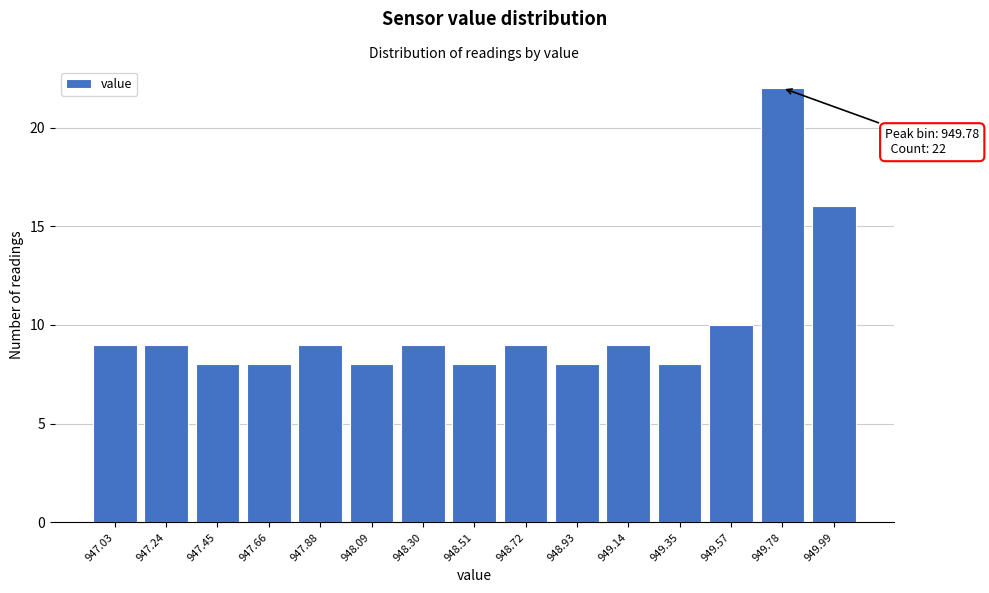

Reading left to right, what are all the values shown in this chart?

9	9	8	8	9	8	9	8	9	8	9	8	10	22	16